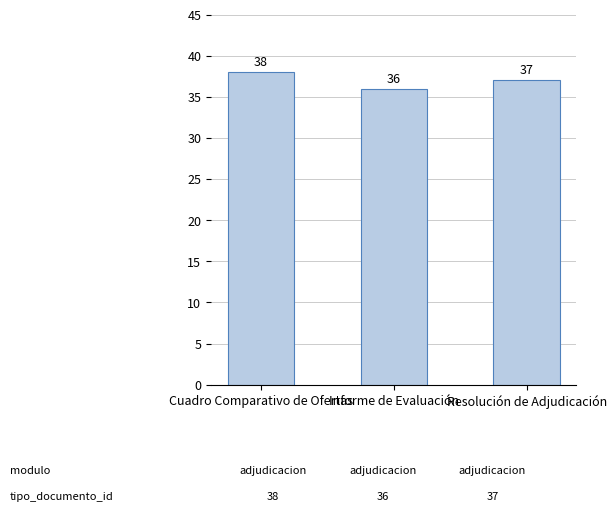

Reading left to right, what are all the values shown in this chart?

Cuadro Comparativo de Ofertas=38	Informe de Evaluación=36	Resolución de Adjudicación=37